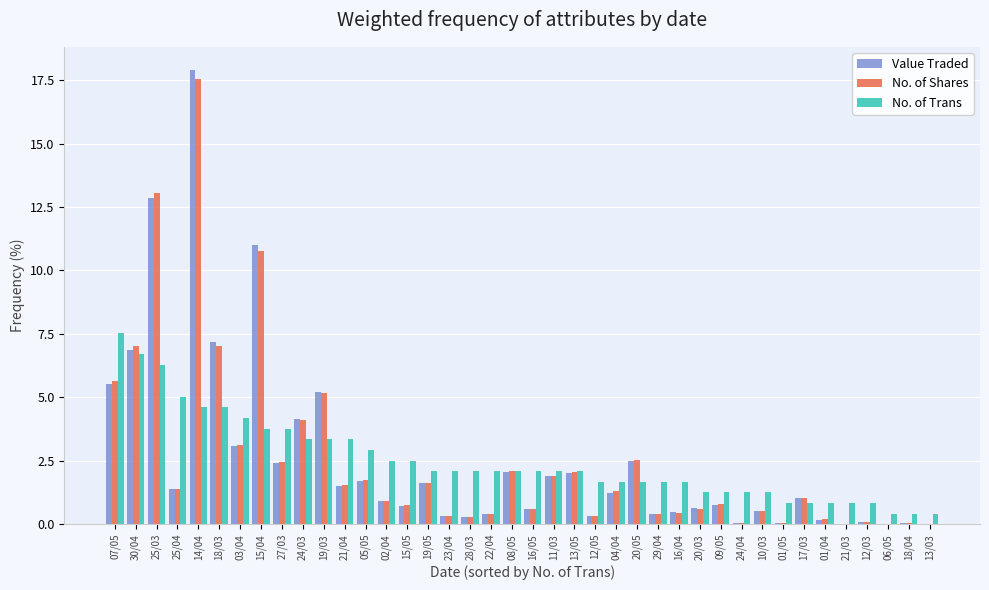

Between 27/03 and 12/03, which series saw the biggest shift?

No. of Trans